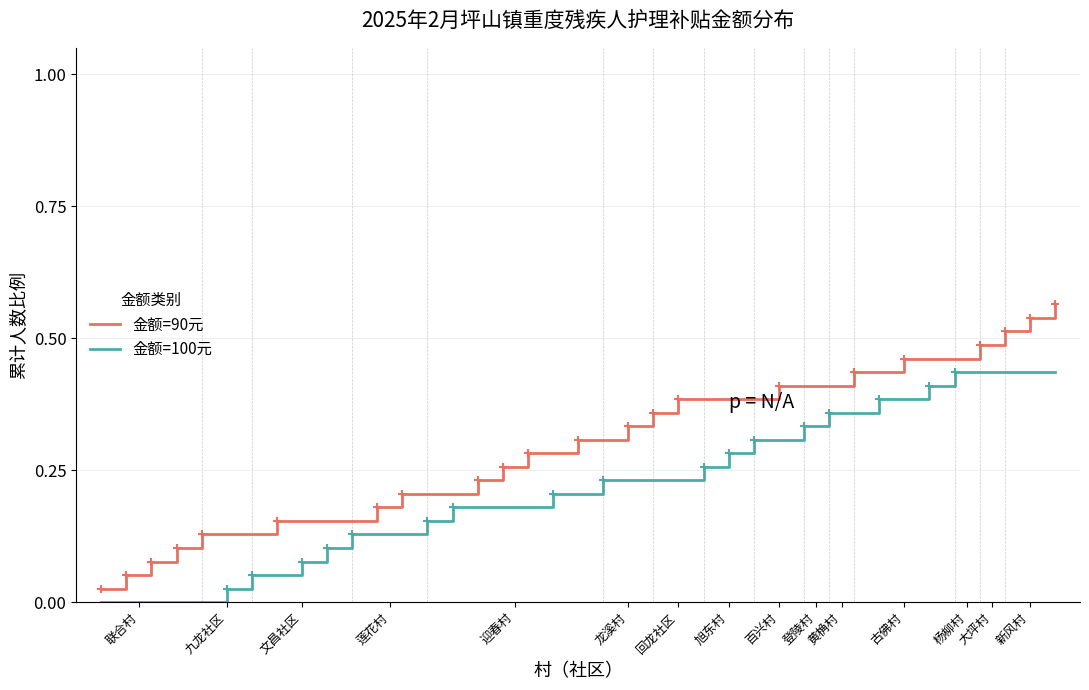

List the series in order of their peak value, lowest first.

金额=100元, 金额=90元